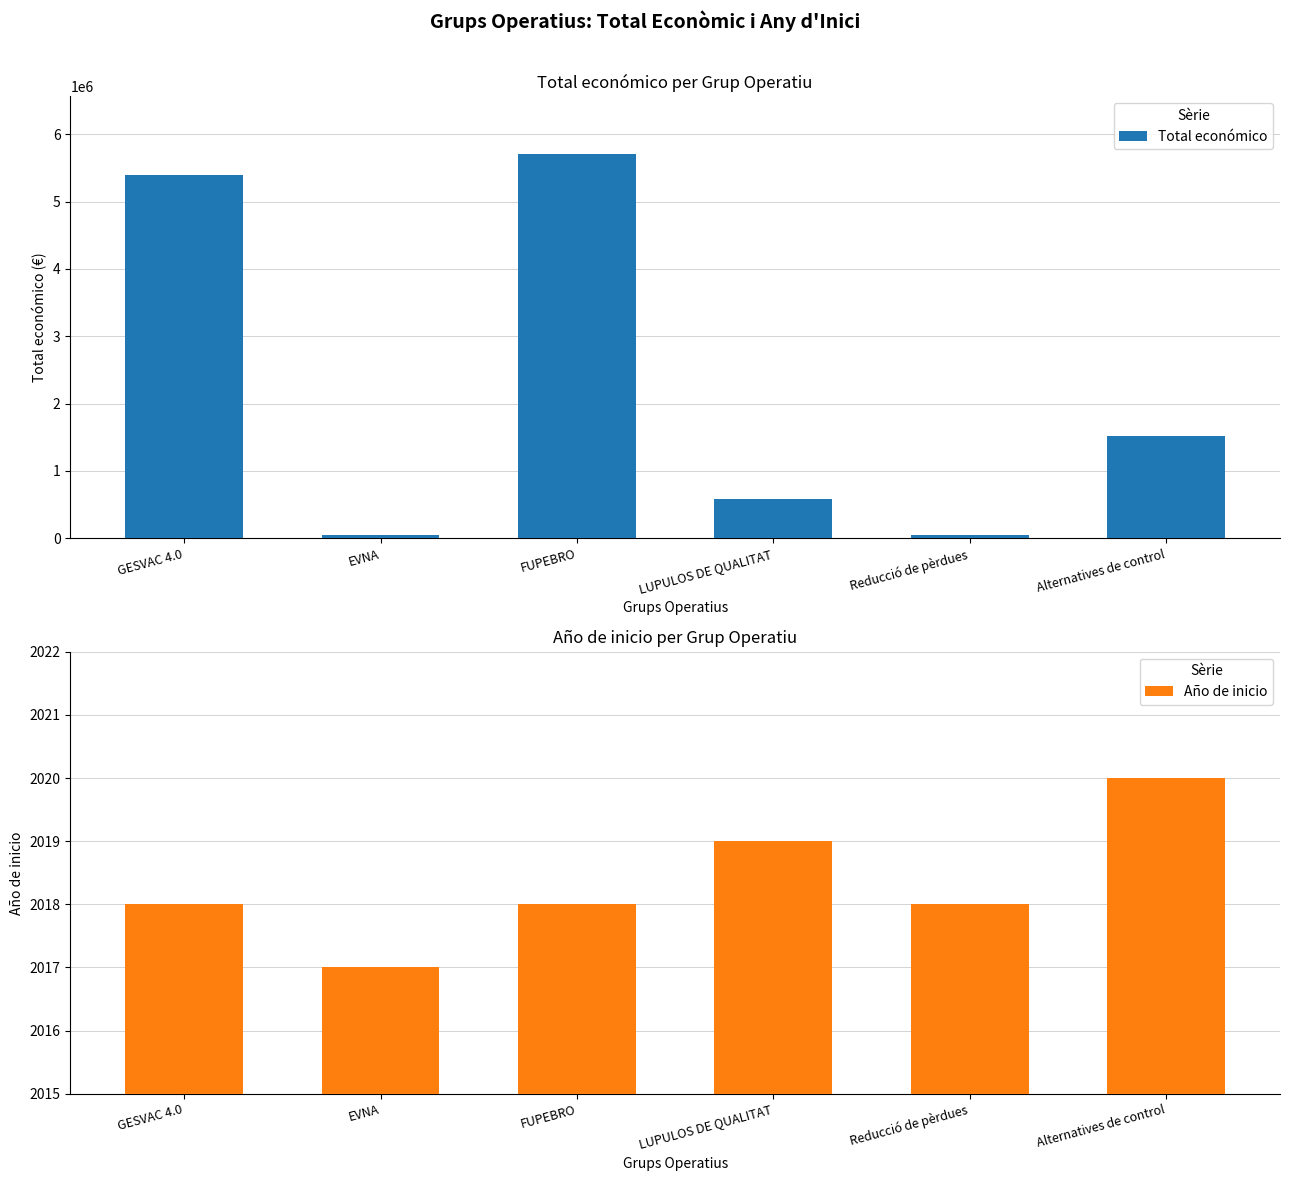

What is the total value across all series at Alternatives de control?

1515746